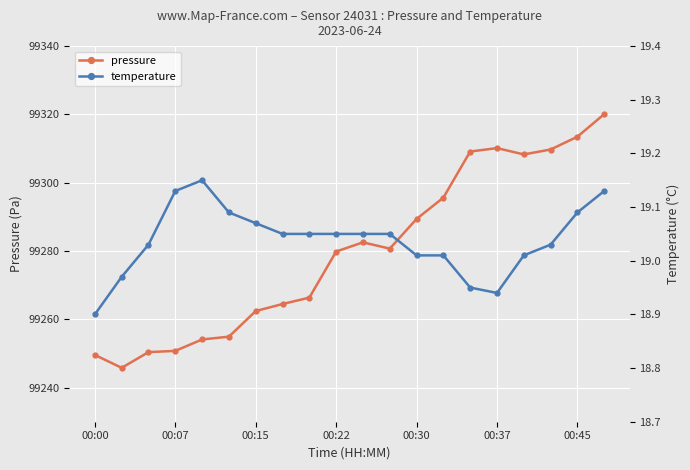

True or false: pressure has a value of 99313.5 at 00:45.

True